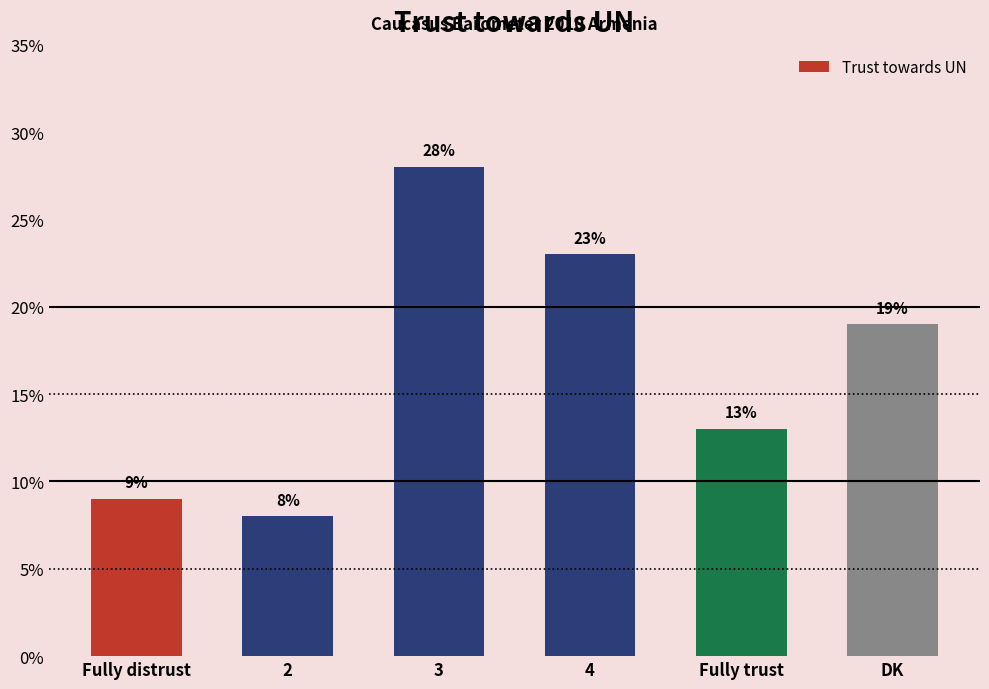

List the labels in order of value, smallest first.

2, Fully distrust, Fully trust, DK, 4, 3